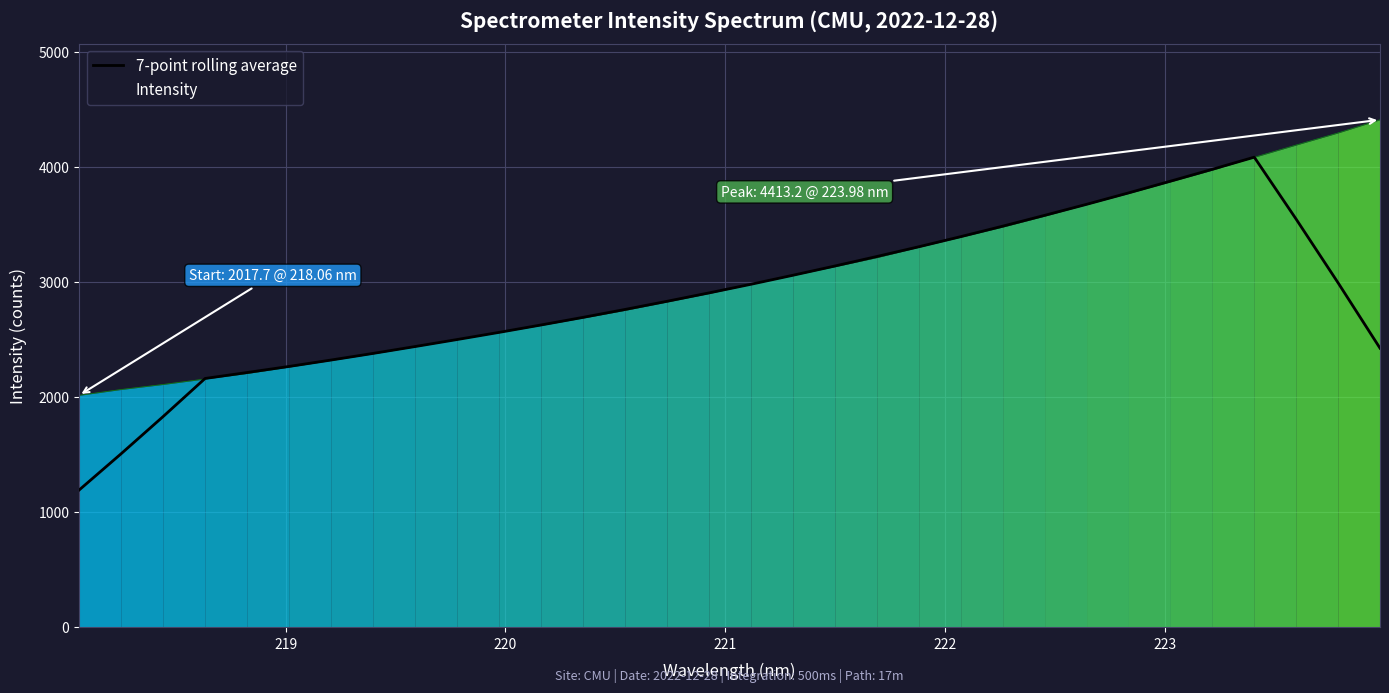

What is the lowest value of the 7-point rolling average series?

1194.1